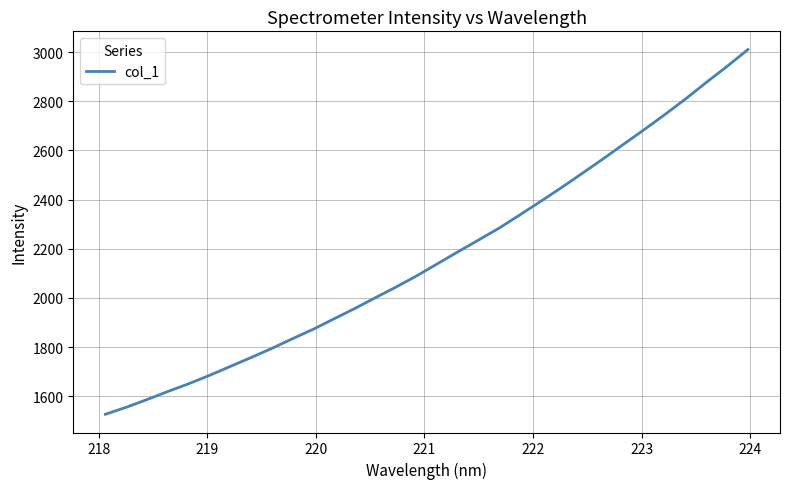

What is the difference between the maximum and minimum values?

1483.8